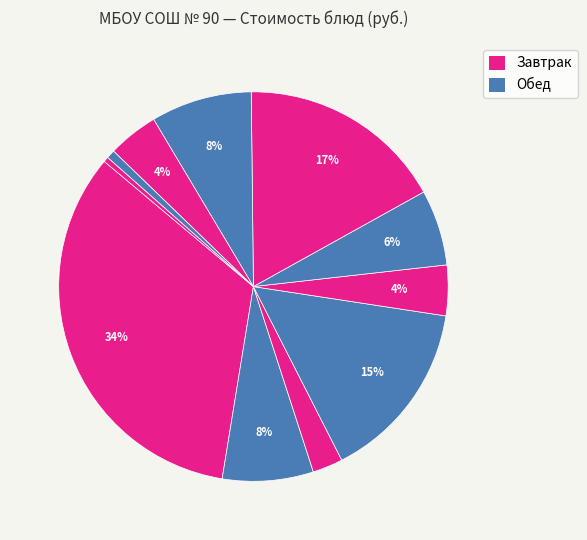

Is there any slice that represents more than half of the pie?

No